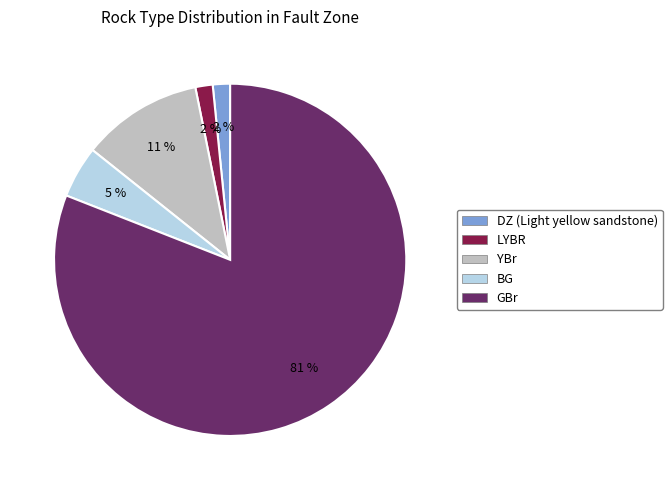

What percentage is the BG slice, to the nearest percent?

5%